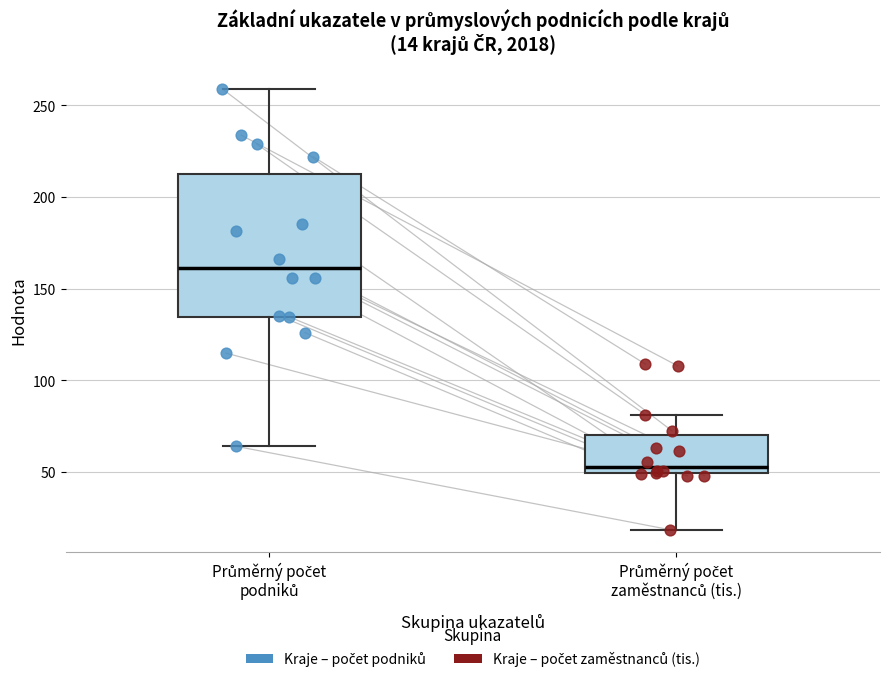

Which box has the lowest median line?

Průměrný počet zaměstnanců (tis.)